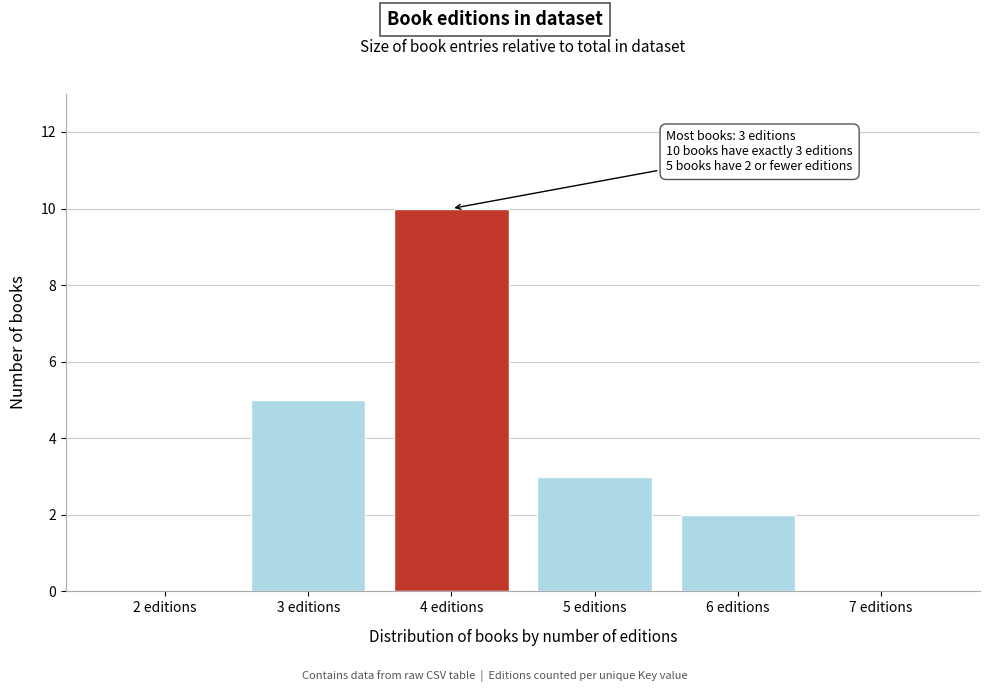

Reading left to right, extract all data points from this chart.

2 editions=0	3 editions=5	4 editions=10	5 editions=3	6 editions=2	7 editions=0